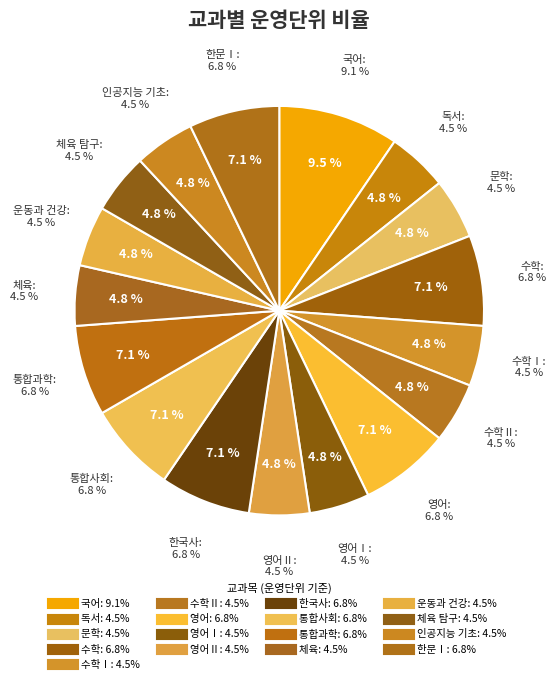

Which category has the biggest portion of the pie?

국어